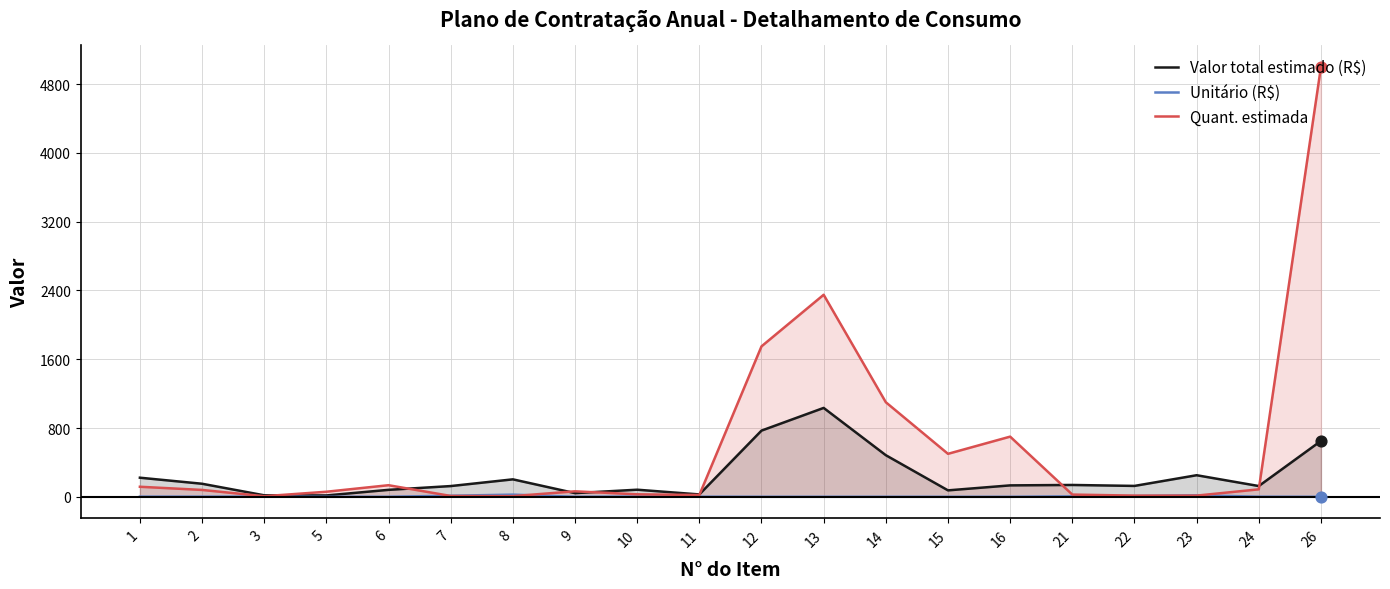

What are all the series names shown in the legend?

Valor total estimado (R$), Unitário (R$), Quant. estimada